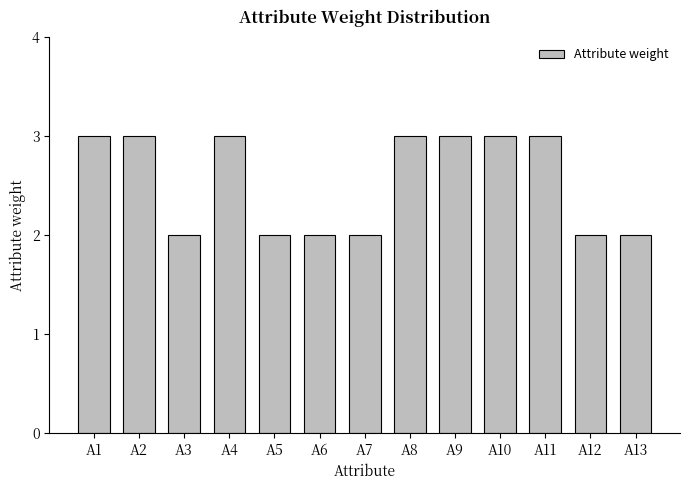

What is the value of the 1st bar from the left?

3